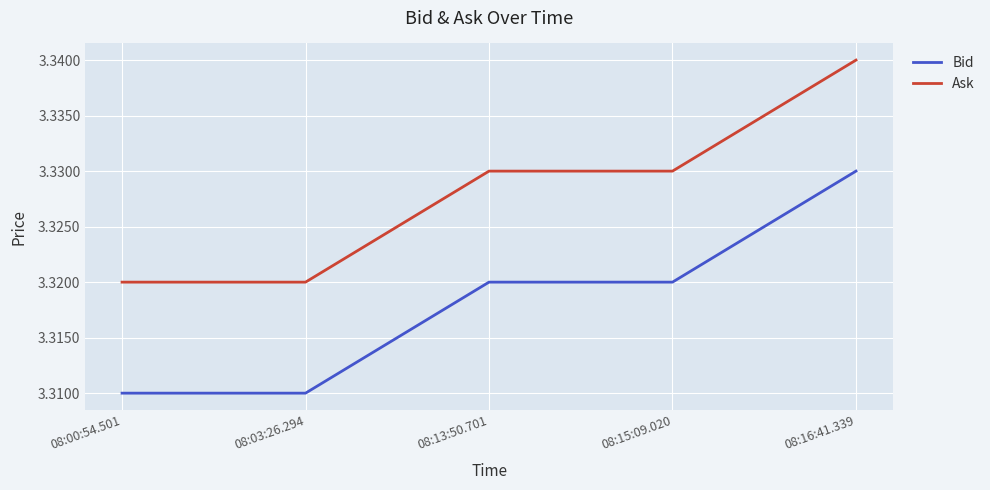

List the series in order of their overall mean, highest first.

Ask, Bid